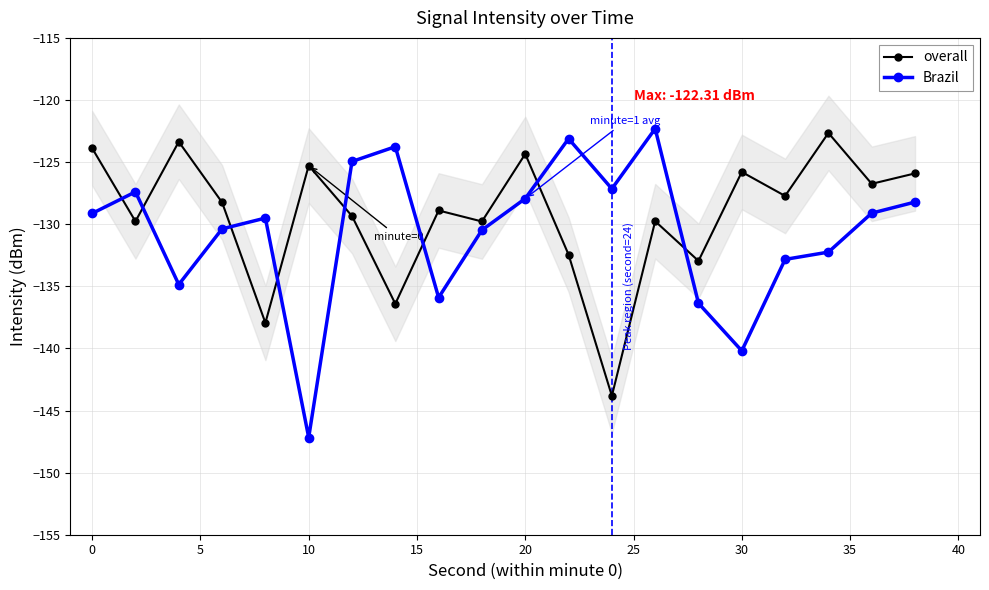

Which series has the largest range (max minus min)?

Brazil